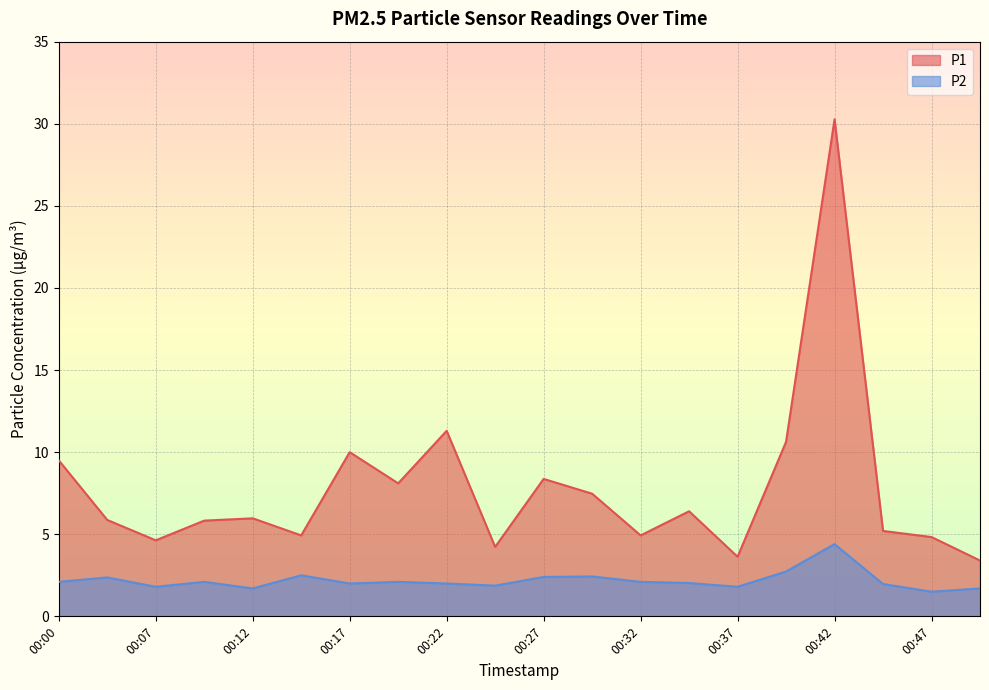

What is the value of the P2 point at the 11th from the left?

2.4